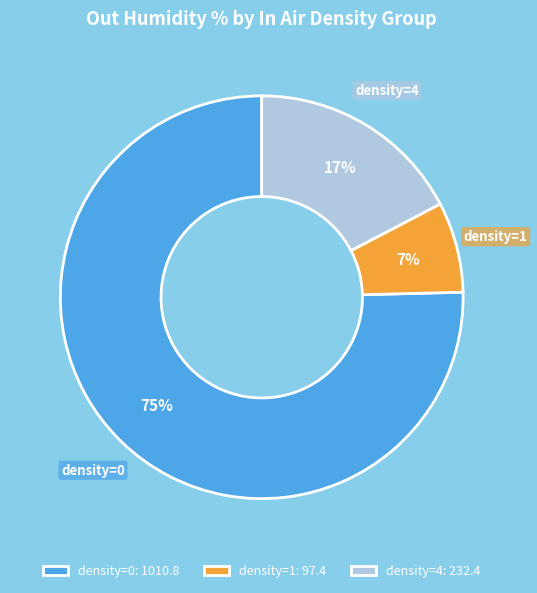

True or false: density=4: 232.4 accounts for 17% of the total.

True